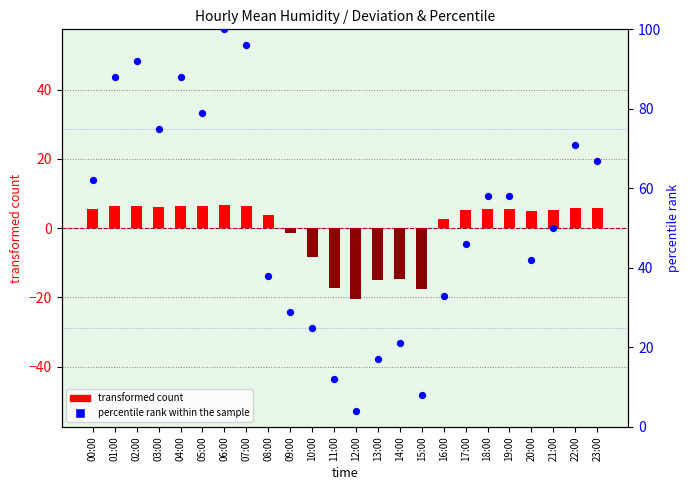

What are all the series names shown in the legend?

transformed count, percentile rank within the sample